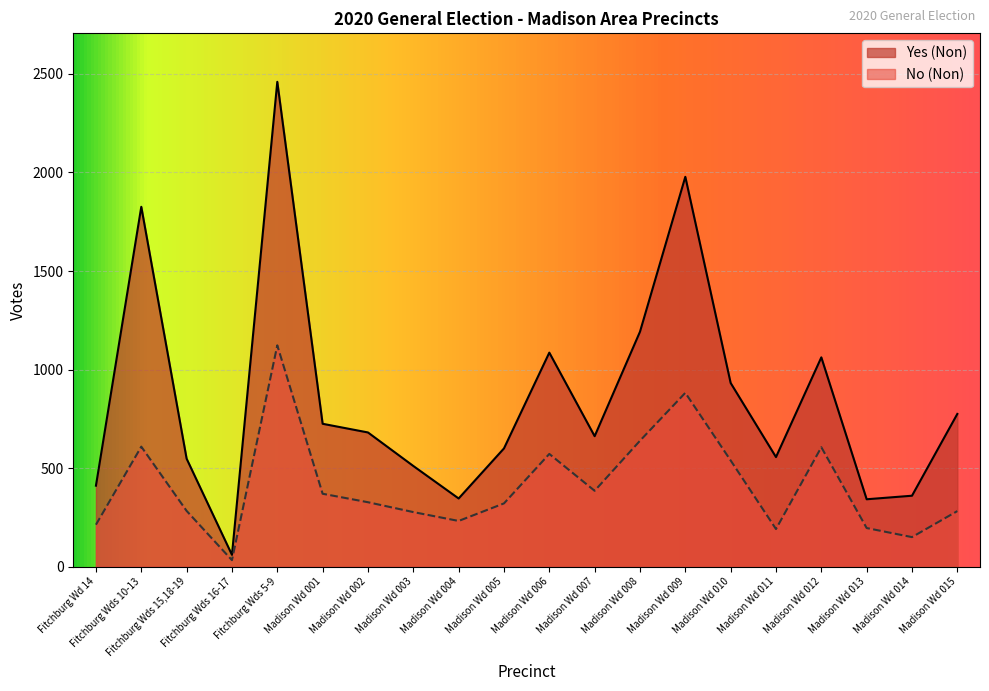

Which series has the largest total across all categories?

Yes (Non)